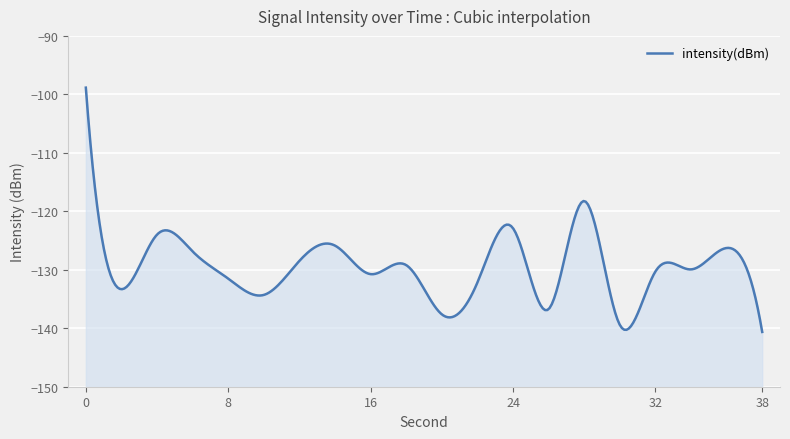

Read the value at 4.

-124.0